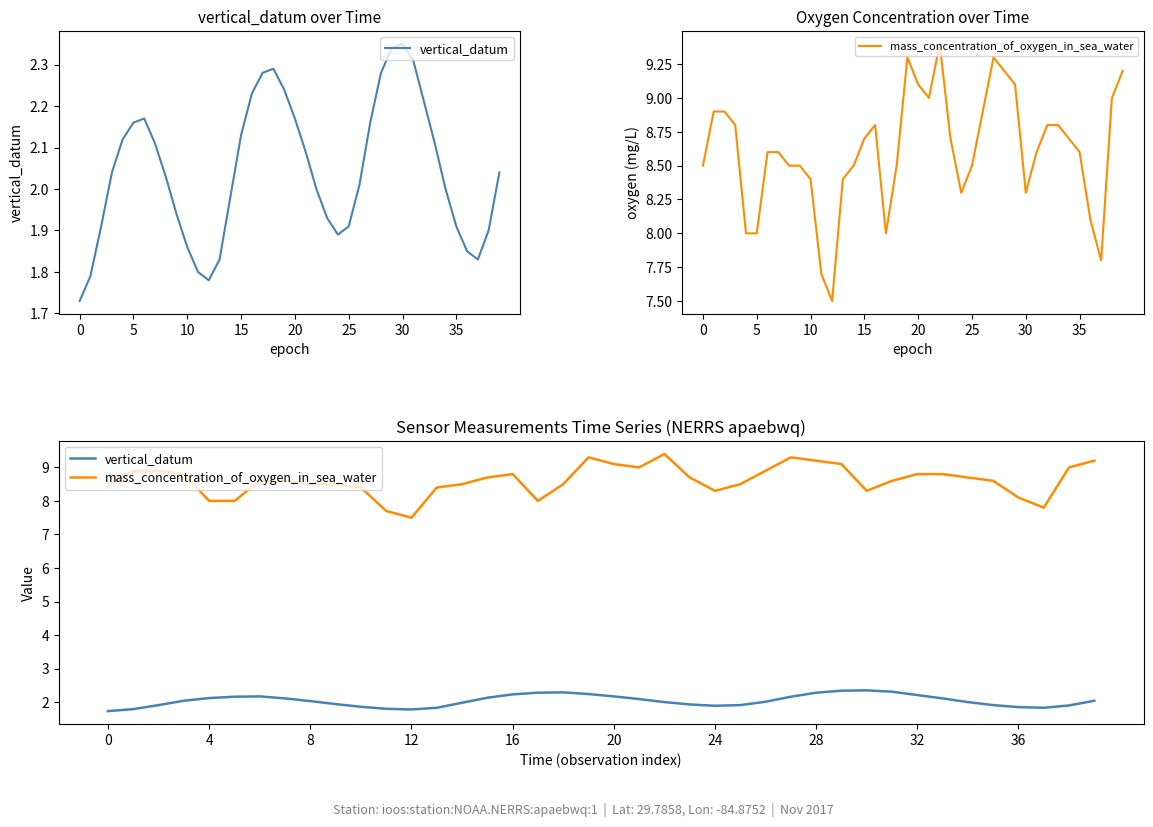

Which series changed the most between 28 and 38?

vertical_datum